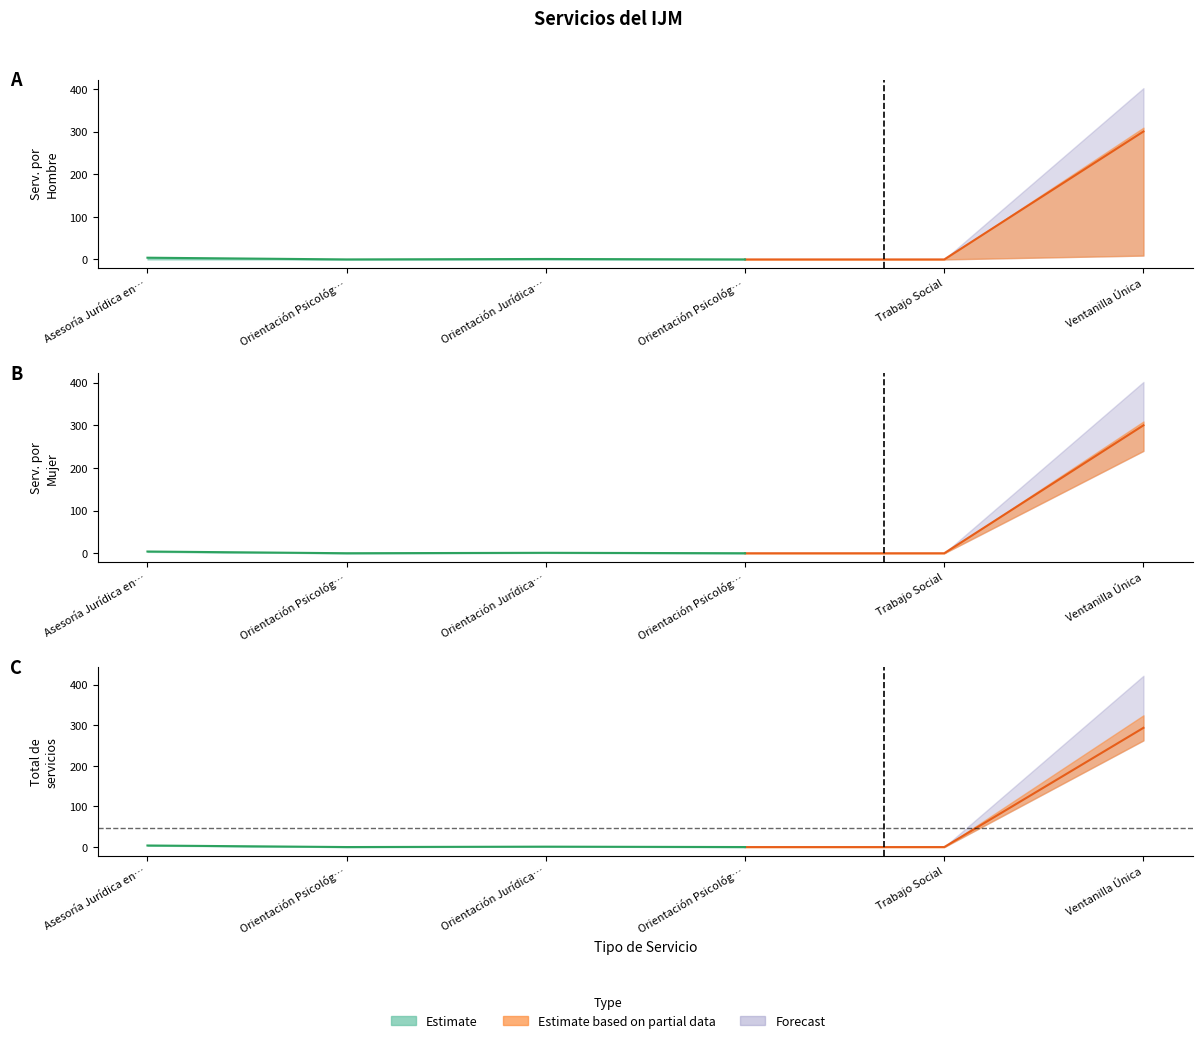

At how many categories does at least one series exceed 19?

1